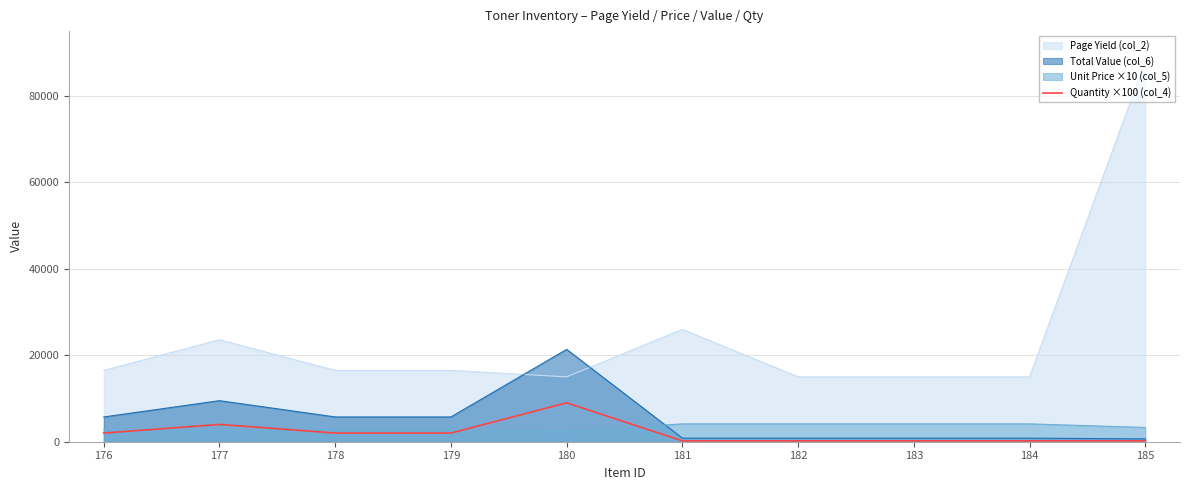

Which series ends up on top after the final intersection of Total Value (col_6) and Unit Price ×10 (col_5)?

Unit Price ×10 (col_5)